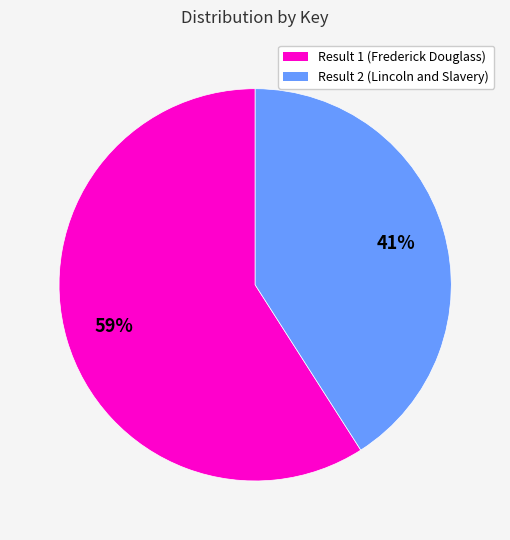

To the nearest percent, what is the difference between the largest and smallest slice percentages?

18%